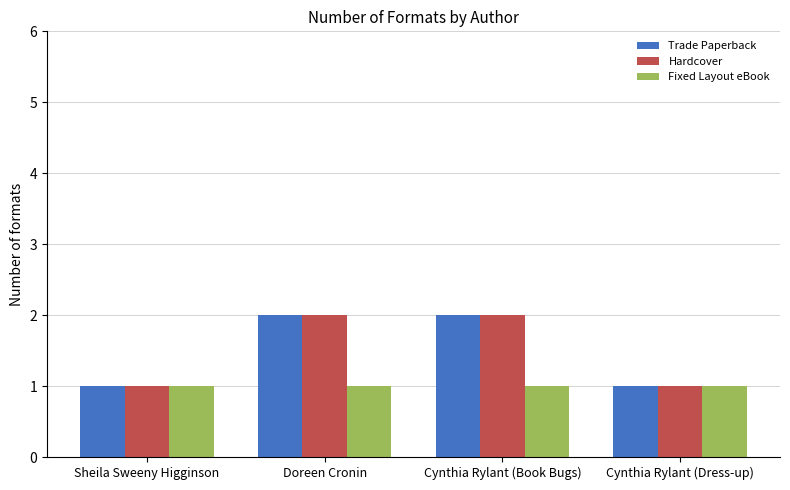

Reading right to left, what are all the values shown in this chart?

Trade Paperback: Cynthia Rylant (Dress-up)=1	Cynthia Rylant (Book Bugs)=2	Doreen Cronin=2	Sheila Sweeny Higginson=1
Hardcover: Cynthia Rylant (Dress-up)=1	Cynthia Rylant (Book Bugs)=2	Doreen Cronin=2	Sheila Sweeny Higginson=1
Fixed Layout eBook: Cynthia Rylant (Dress-up)=1	Cynthia Rylant (Book Bugs)=1	Doreen Cronin=1	Sheila Sweeny Higginson=1